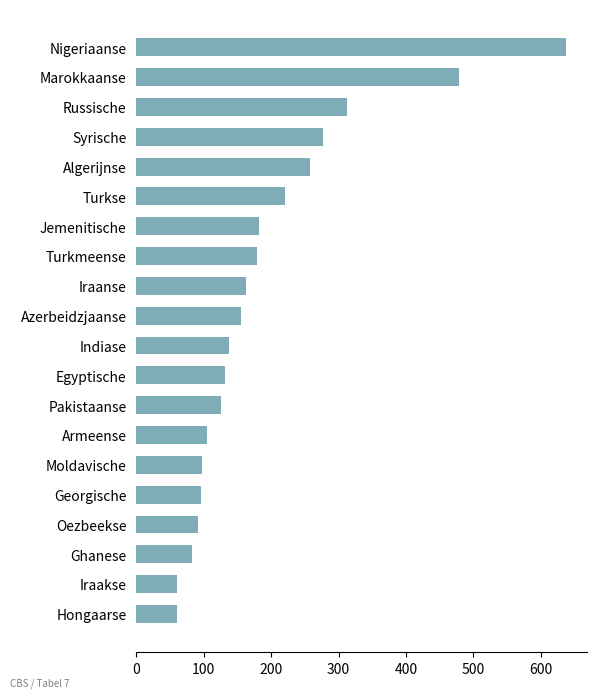

Does the chart contain any negative values?

No